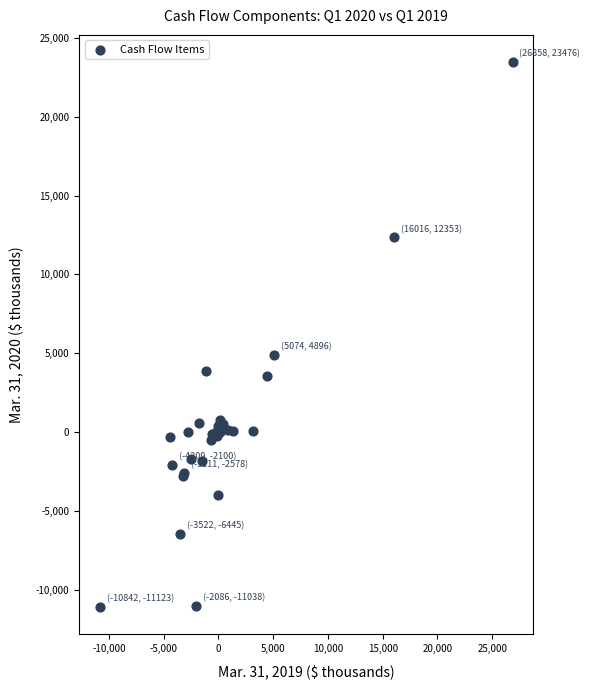

What Y value in the scatter plot is closest to 6176?

4896